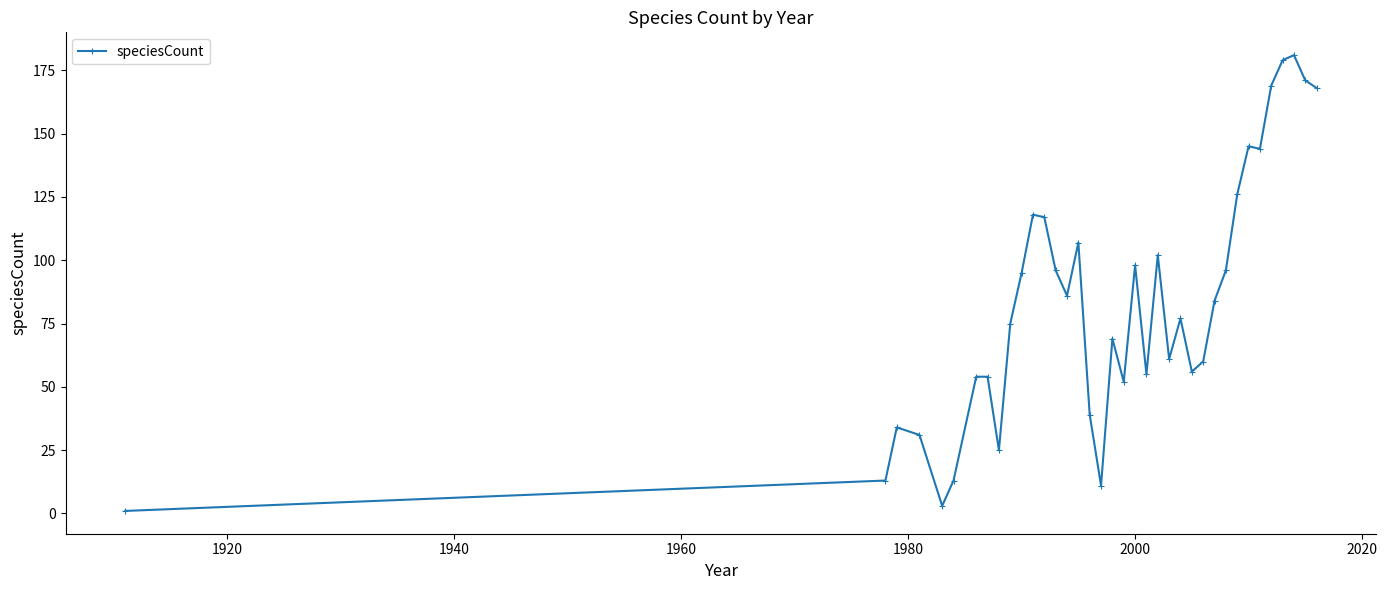

What is the greatest value displayed?

181